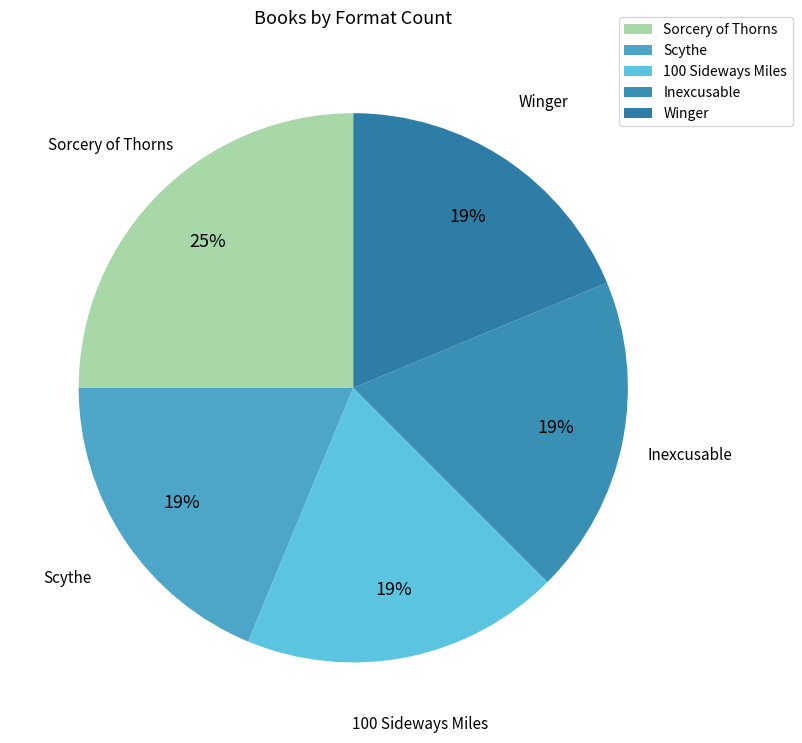

The Sorcery of Thorns slice represents 25% of the pie. True or false?

True